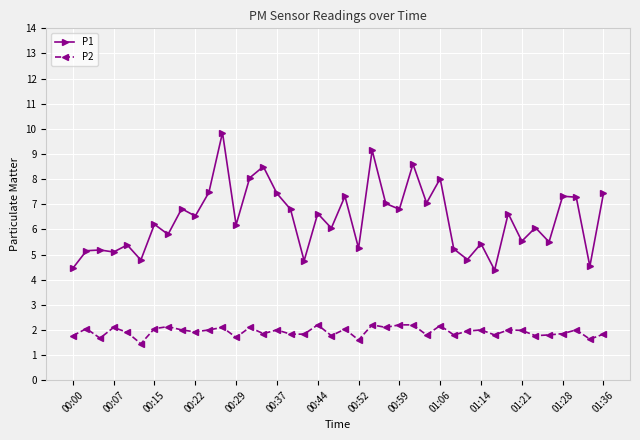

Which series has the largest total across all categories?

P1